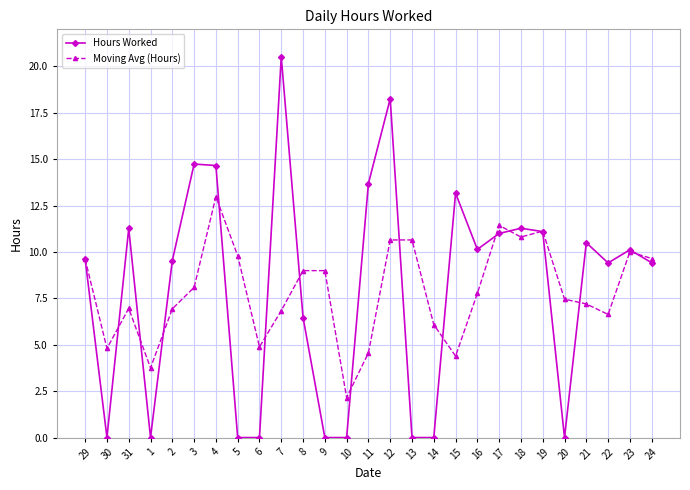

Does the chart display data point markers on the line(s)?

Yes